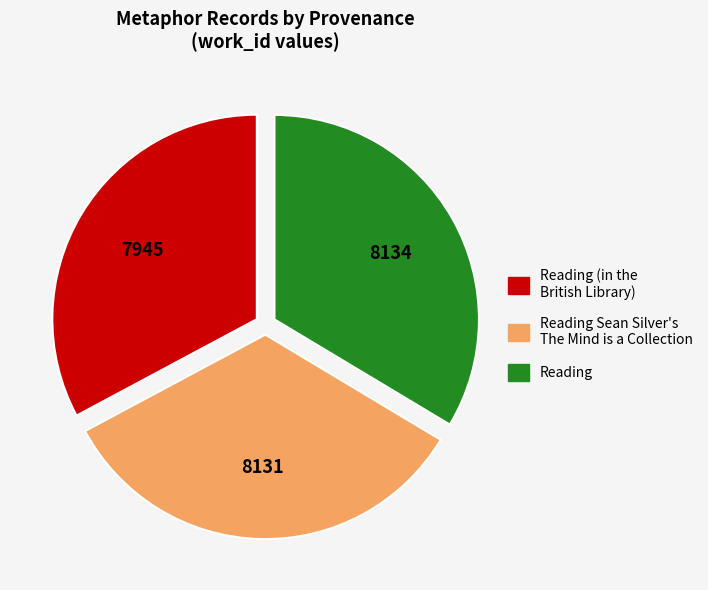

The Reading slice represents 34% of the pie. True or false?

True